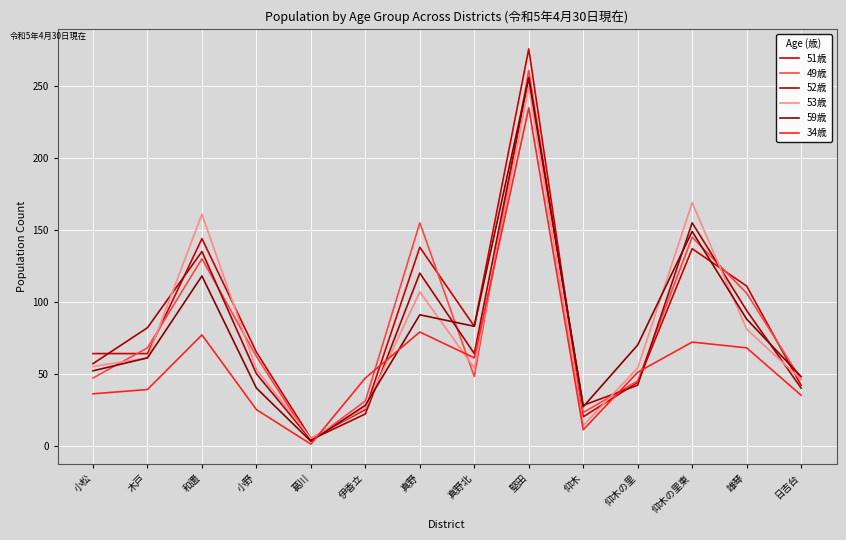

What is the average value of the 49歳 series?

84